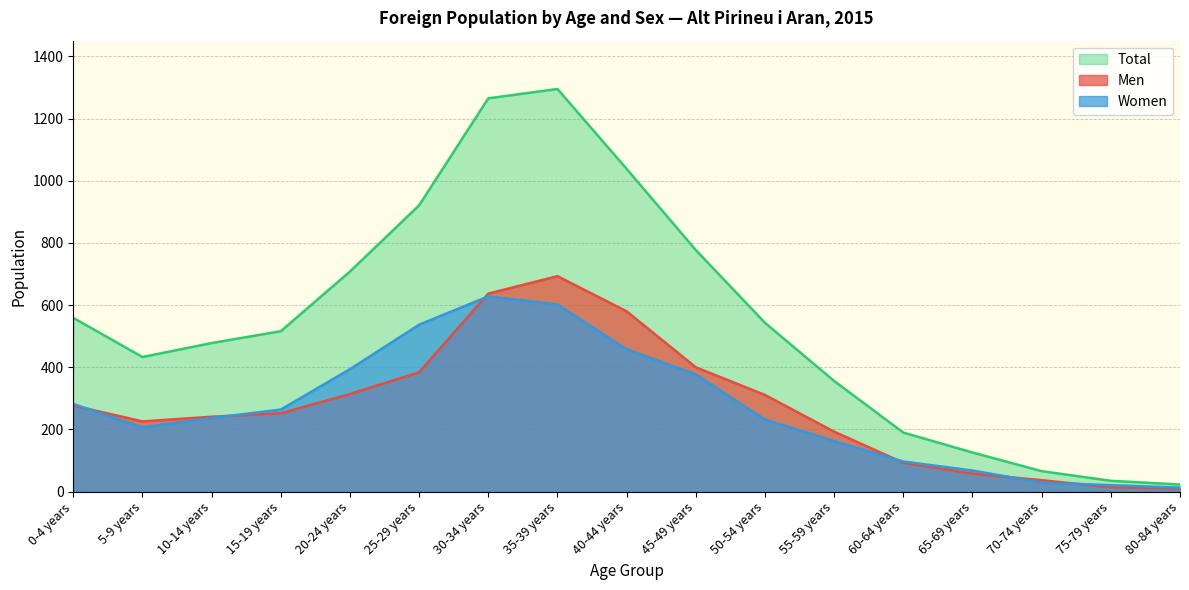

What is the spread (max minus min) of values at 0-4 years?

282